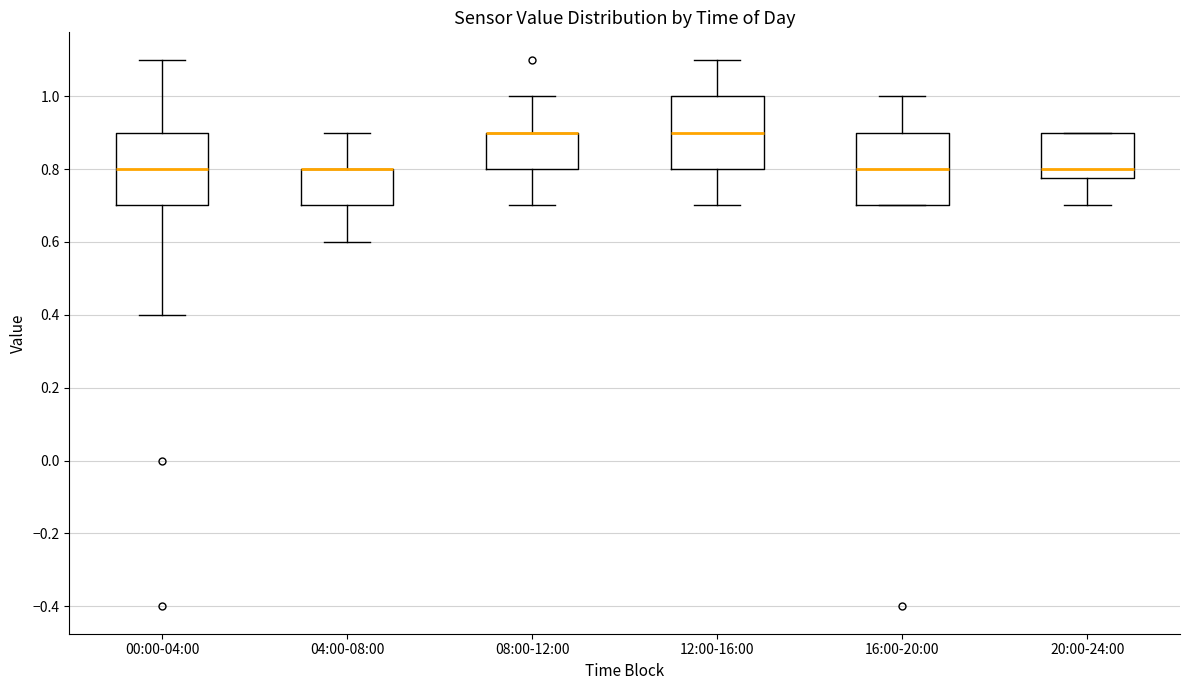

Reading left to right, read every box against the y-axis: the position of its median line, the range the box covers, and the ends of its whiskers. The values are not printed on the chart, so give them approximately, as read against the axis.

00:00-04:00: median 0.80, box 0.70 to 0.90, whiskers 0.40 to 1.10
04:00-08:00: median 0.80 (drawn on the box's upper edge), box 0.70 to 0.80, whiskers 0.60 to 0.90
08:00-12:00: median 0.90 (drawn on the box's upper edge), box 0.80 to 0.90, whiskers 0.70 to 1.00
12:00-16:00: median 0.90, box 0.80 to 1.00, whiskers 0.70 to 1.10
16:00-20:00: median 0.80, box 0.70 to 0.90, whiskers 0.70 to 1.00
20:00-24:00: median 0.80, box 0.78 to 0.90, whiskers 0.70 to 0.90